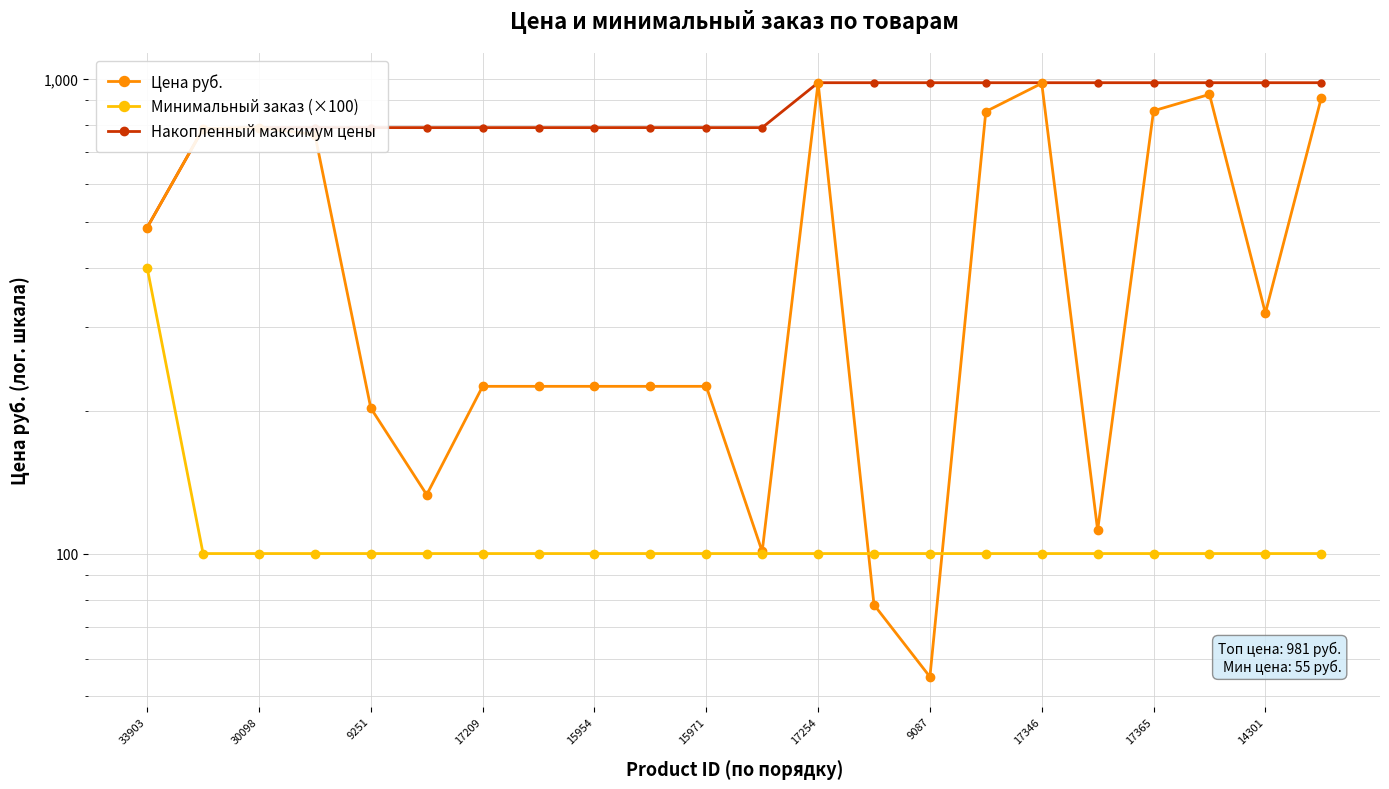

What are all the series names shown in the legend?

Цена руб., Минимальный заказ (×100), Накопленный максимум цены